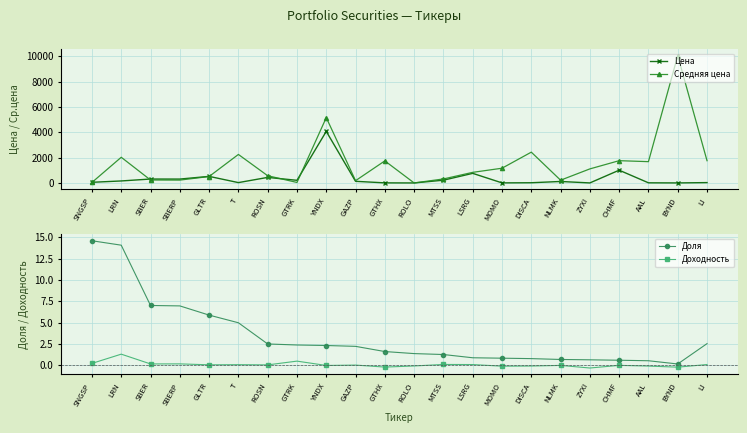

Rank the series by their maximum value, from lowest to highest.

Доходность, Доля, Цена, Средняя цена